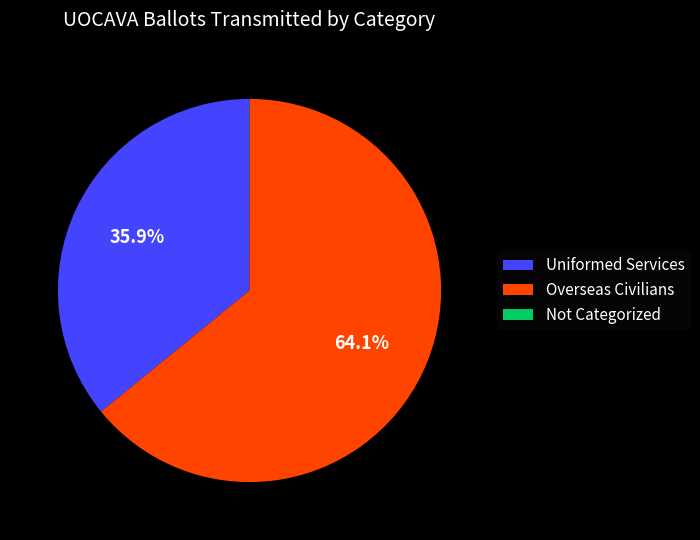

Which slice is the largest?

Overseas Civilians